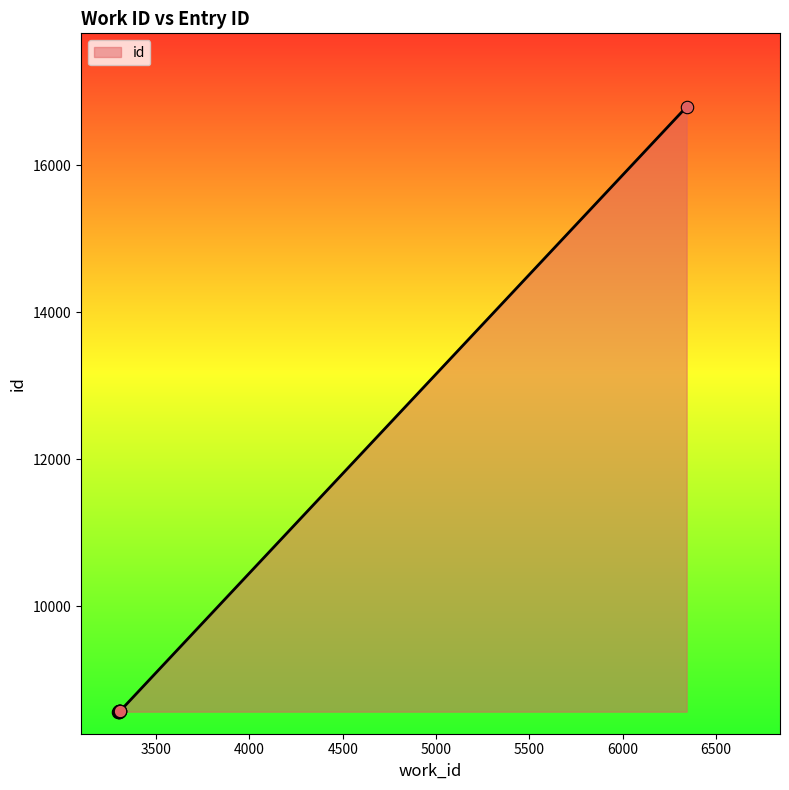

What is the greatest value displayed?

16798